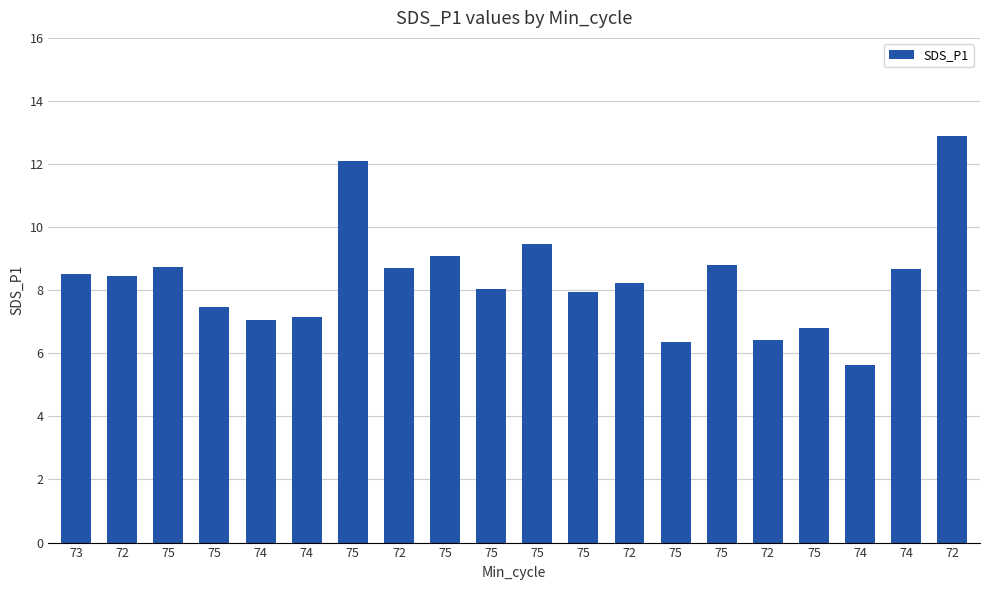

What is the label of the 18th bar from the left?

74